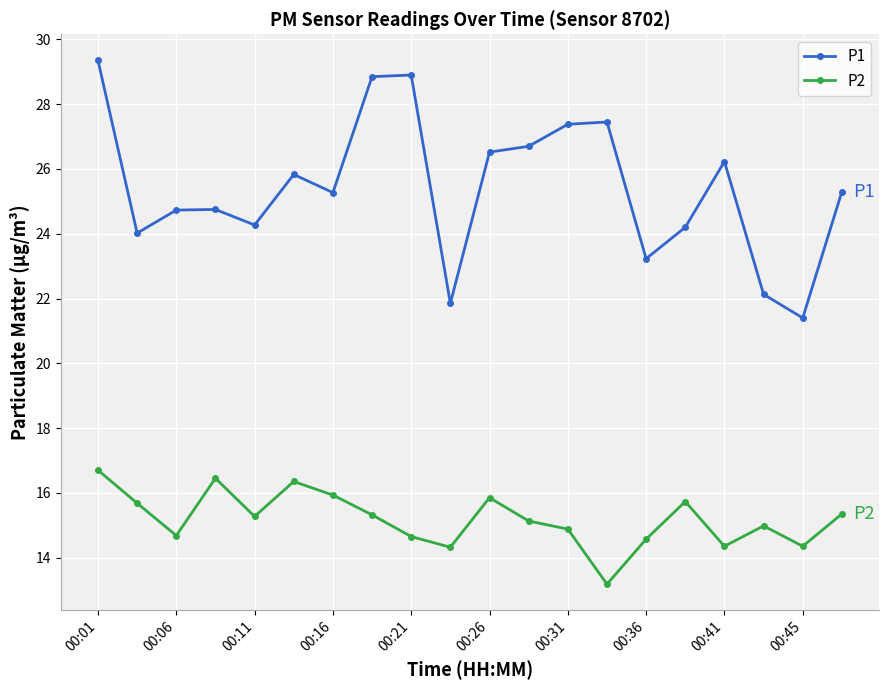

True or false: P2 has more than 2 points higher than both neighbors.

True